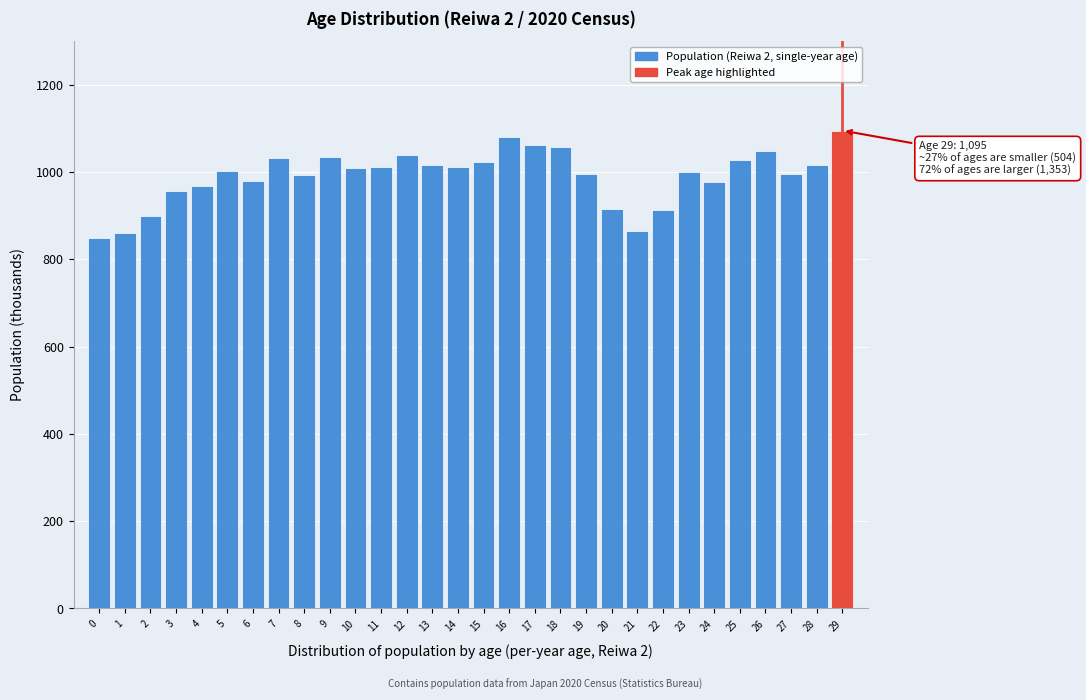

What is the change in value from 7 to 29?

+64